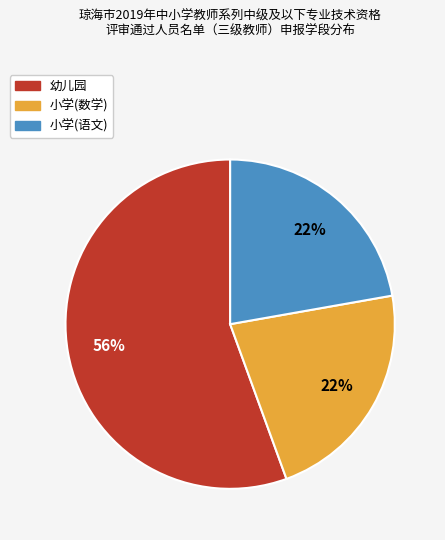

Which slice represents more than half of the pie?

幼儿园